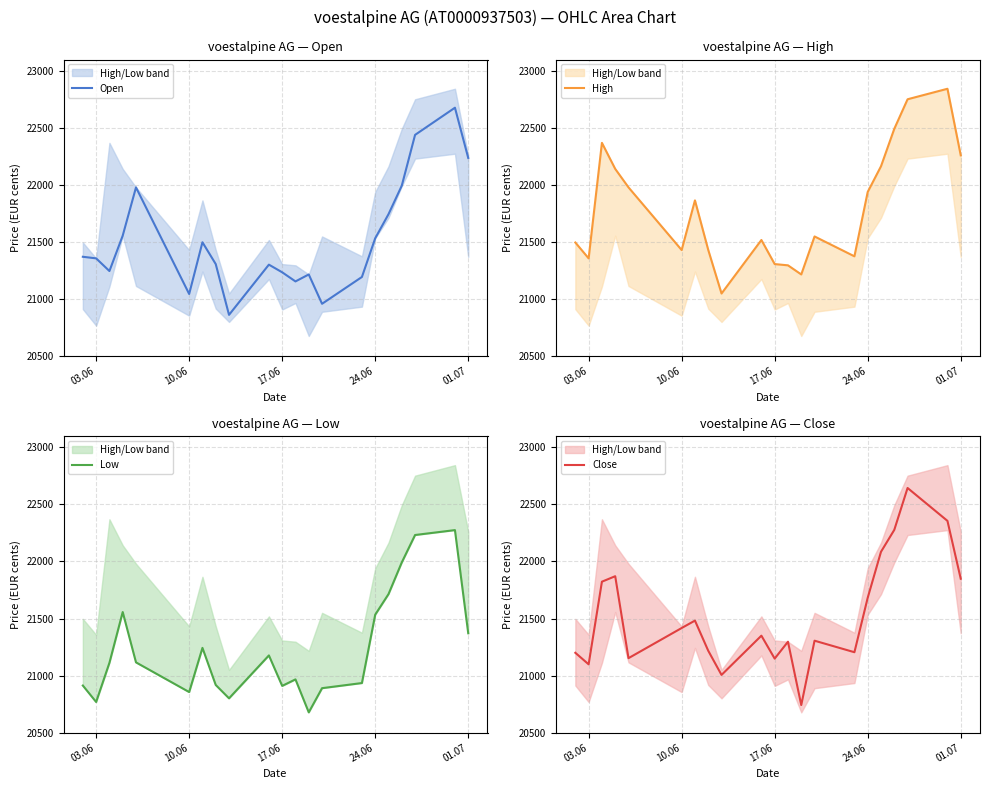

What is the approximate value of Close at 10.06?

21417